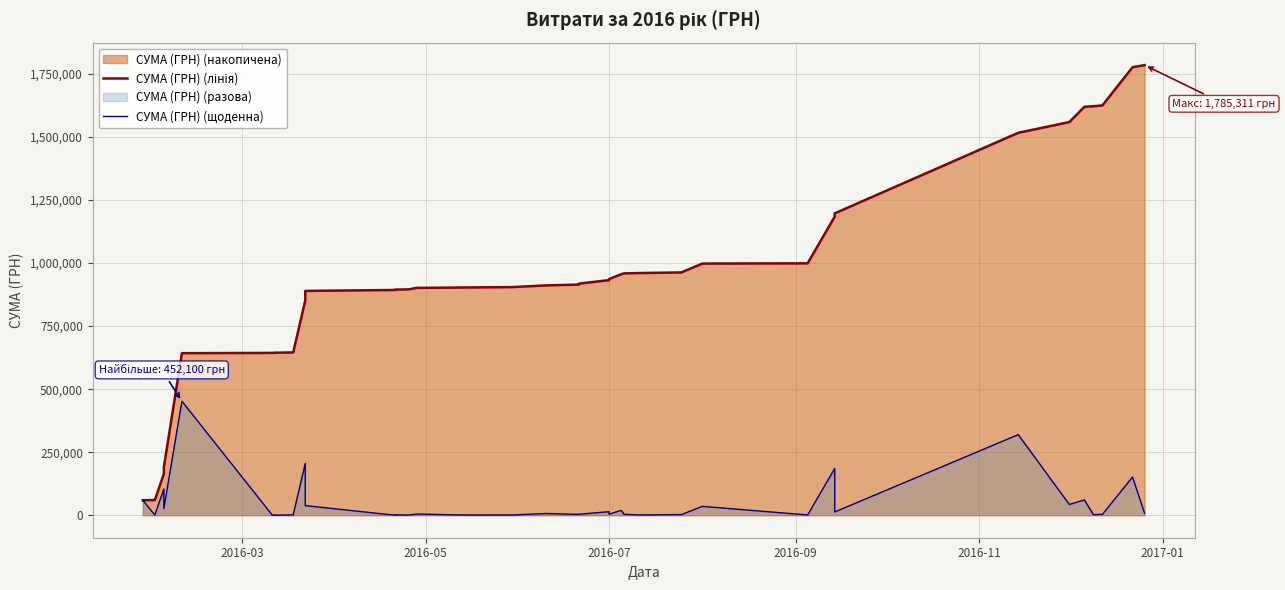

True or false: СУМА (ГРН) (щоденна) and СУМА (ГРН) (лінія) intersect in this chart.

False